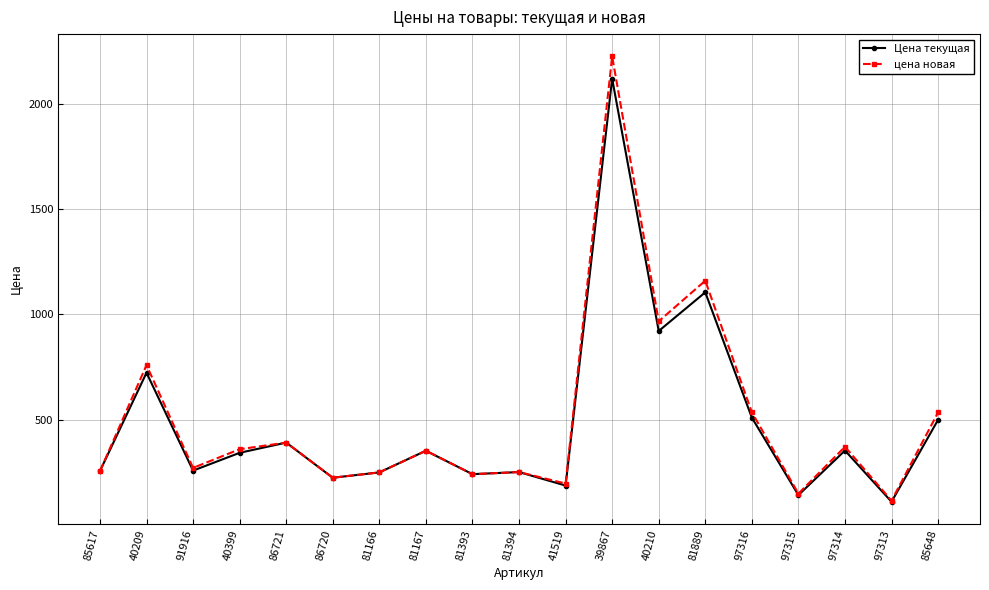

Where is the first local minimum for Цена текущая?

91916